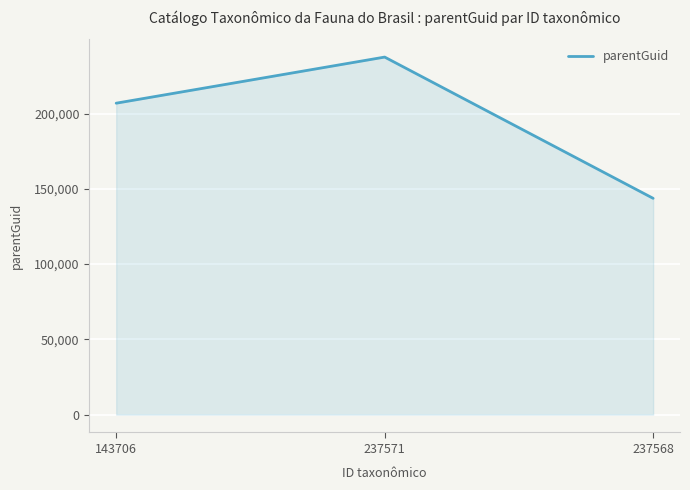

What position from the right is 237568?

1